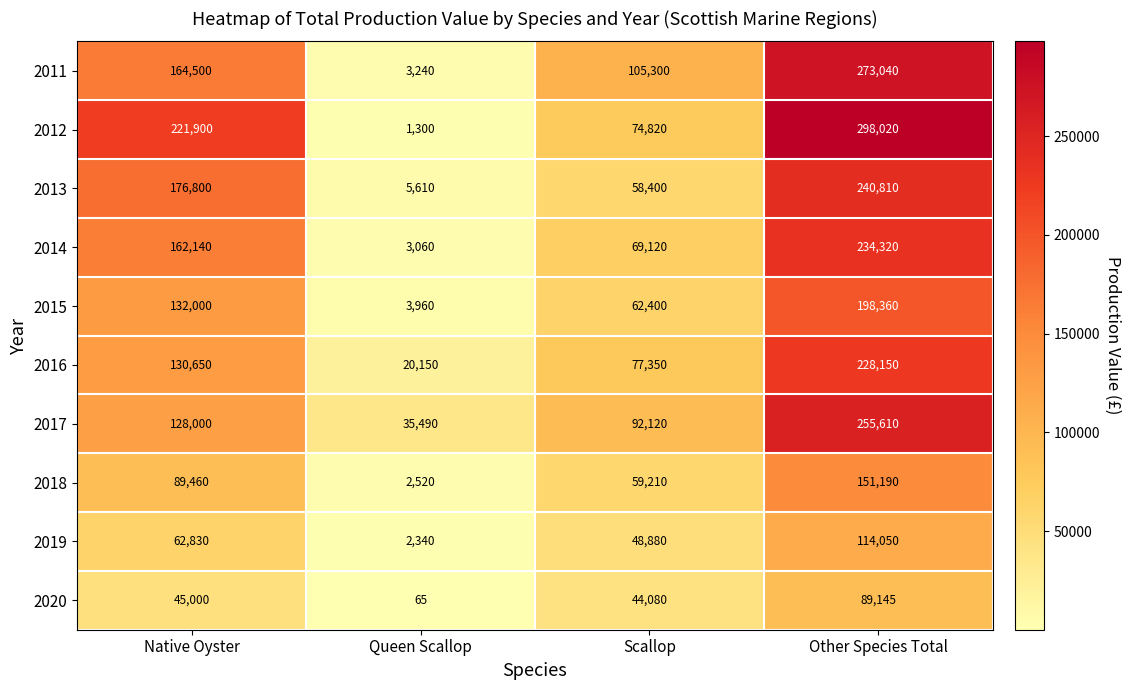

List the series in order of their peak value, highest first.

2012, 2011, 2017, 2013, 2014, 2016, 2015, 2018, 2019, 2020